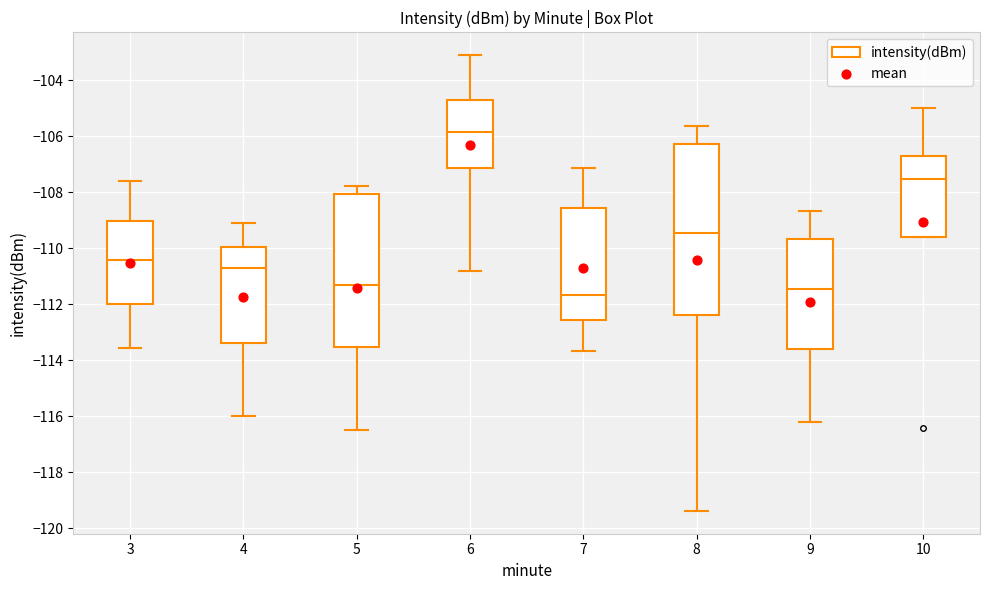

Reading left to right, transcribe this box plot: for each box, give where its median line is, the range the box spans, and where its two whiskers end, as read against the y-axis. The values are not printed on the chart, so give them approximately, as read against the axis.

3: median -110.4, box -112.0 to -109.0, whiskers -113.6 to -107.6
4: median -110.8, box -113.4 to -110.0, whiskers -116.0 to -109.0
5: median -111.4, box -113.6 to -108.0, whiskers -116.4 to -107.8
6: median -105.8, box -107.2 to -104.6, whiskers -110.8 to -103.0
7: median -111.6, box -112.6 to -108.6, whiskers -113.6 to -107.2
8: median -109.4, box -112.4 to -106.2, whiskers -119.4 to -105.6
9: median -111.4, box -113.6 to -109.6, whiskers -116.2 to -108.6
10: median -107.6, box -109.6 to -106.6, whiskers -109.6 to -105.0